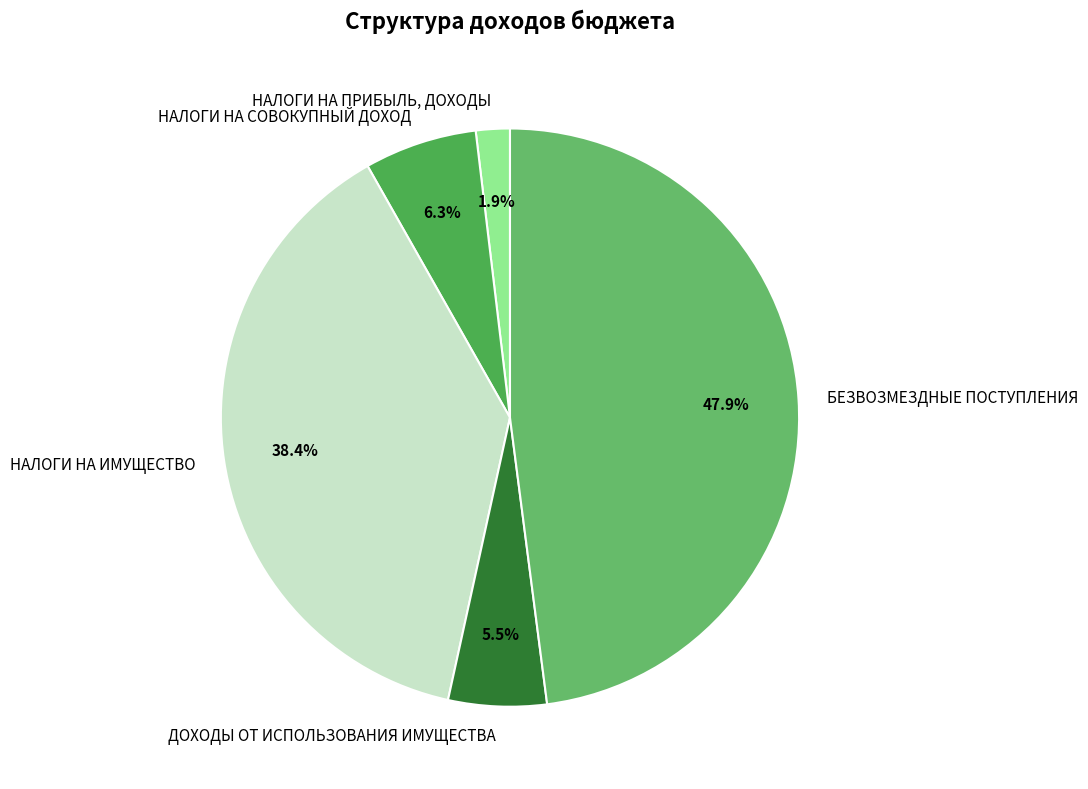

Rank the categories by value from highest to lowest.

БЕЗВОЗМЕЗДНЫЕ ПОСТУПЛЕНИЯ, НАЛОГИ НА ИМУЩЕСТВО, НАЛОГИ НА СОВОКУПНЫЙ ДОХОД, ДОХОДЫ ОТ ИСПОЛЬЗОВАНИЯ ИМУЩЕСТВА, НАЛОГИ НА ПРИБЫЛЬ, ДОХОДЫ